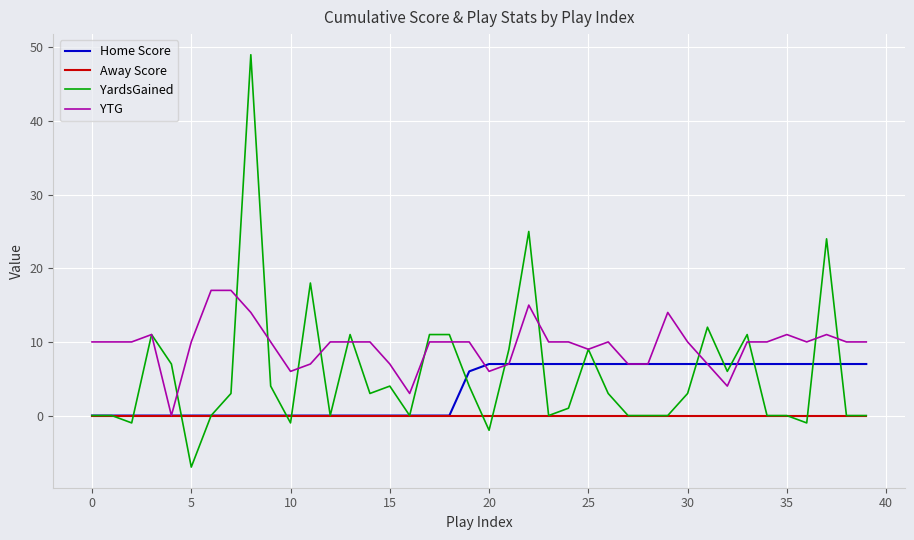

What are all the series names shown in the legend?

Home Score, Away Score, YardsGained, YTG